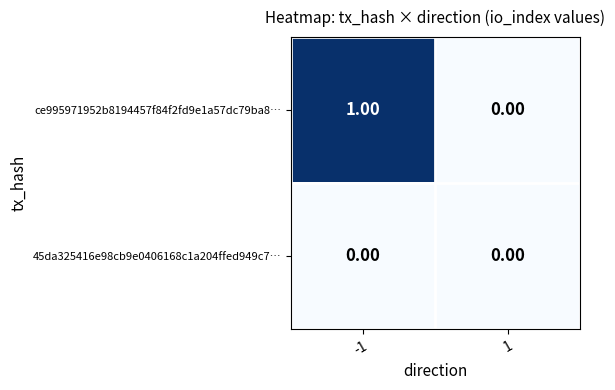

Rank the series at -1 from lowest to highest value.

45da325416e98cb9e0406168c1a204ffed949c7…, ce995971952b8194457f84f2fd9e1a57dc79ba8…